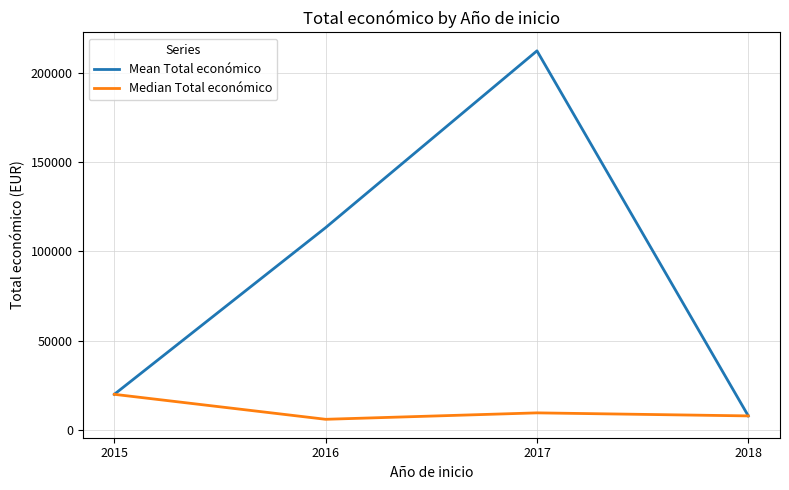

How many distinct data groups are displayed?

2